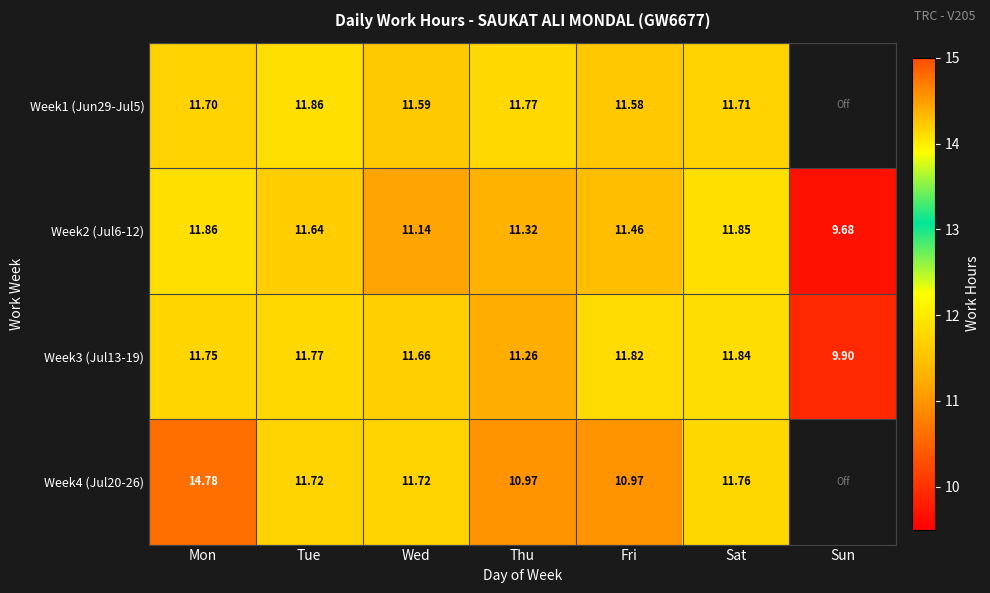

The Week1 (Jun29-Jul5) series shows 7.3 at Thu. True or false?

False